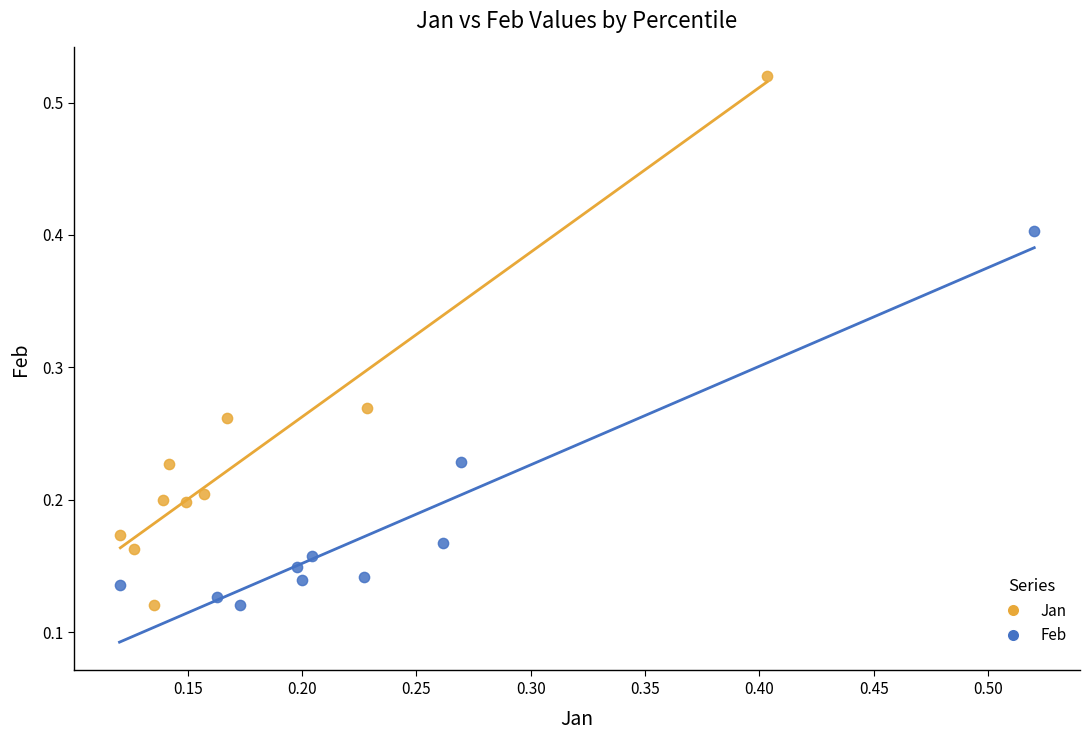

Which series contains the highest Y value?

Jan